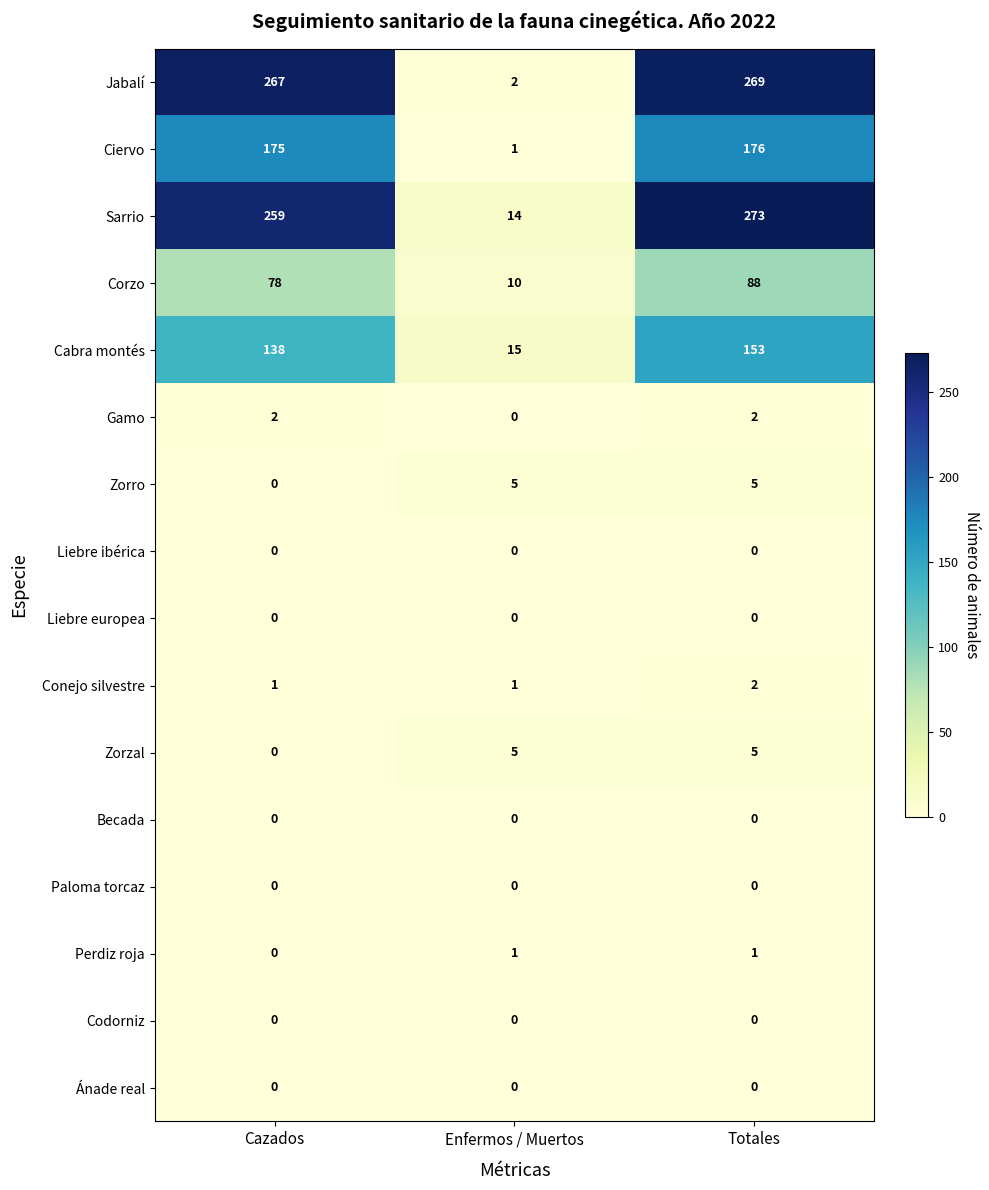

Which category has the highest value across all series?

Totales